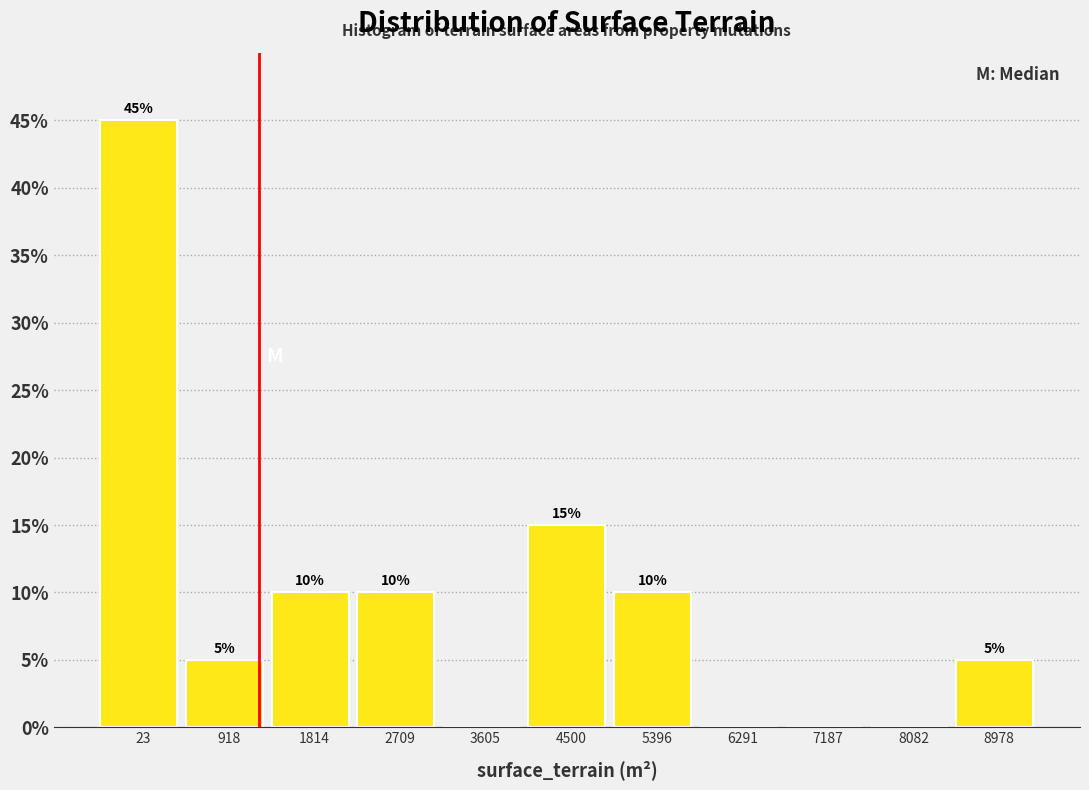

Reading left to right, transcribe all the data shown in this chart.

23=45	918=5	1814=10	2709=10	3605=0	4500=15	5396=10	6291=0	7187=0	8082=0	8978=5